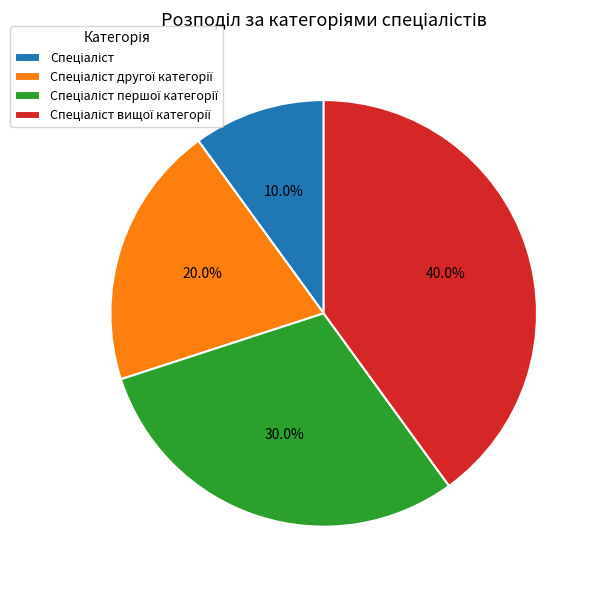

Is there a majority slice in this chart?

No